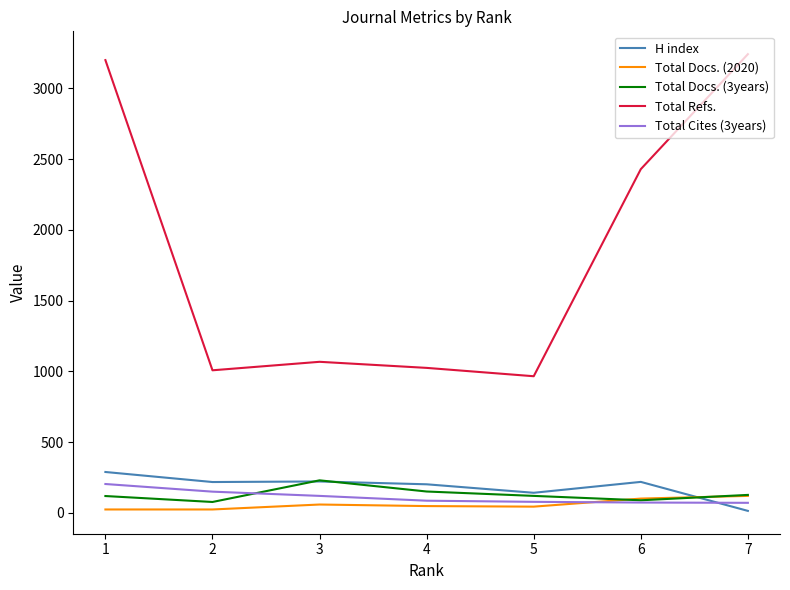

How many lines are shown in the chart?

5